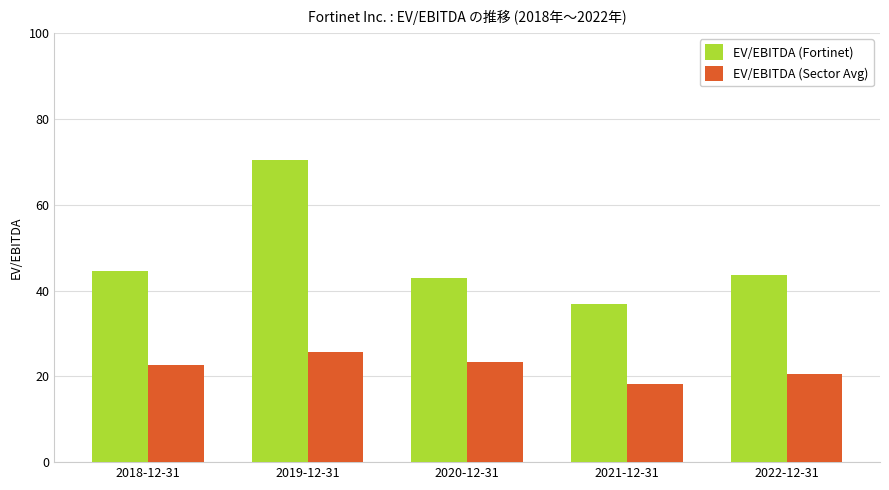

At which label does EV/EBITDA (Fortinet) first exceed 43?

2018-12-31